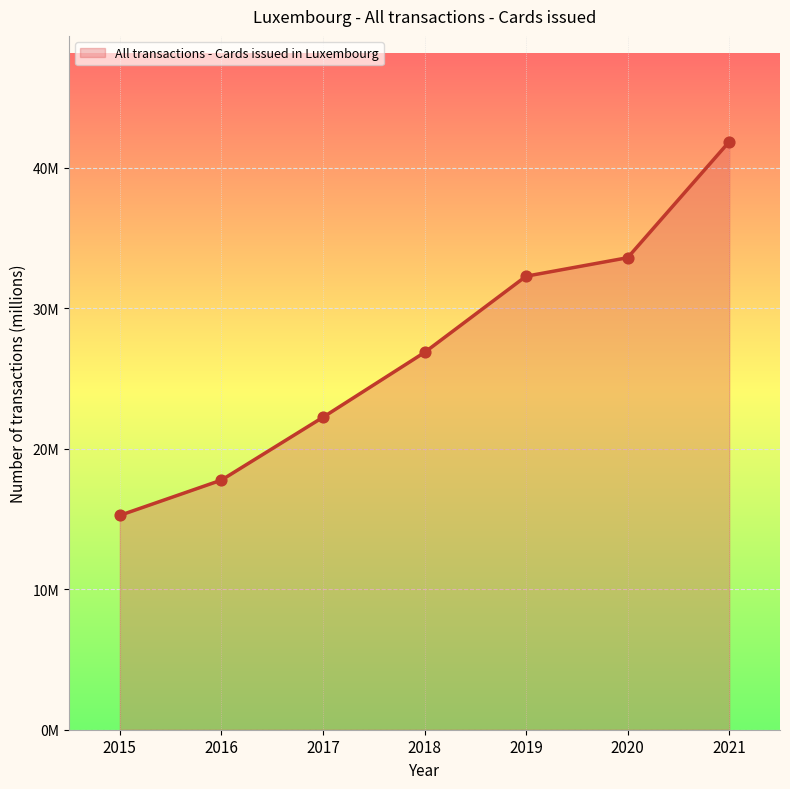

What is the change in value from 2017 to 2021?

+19.6